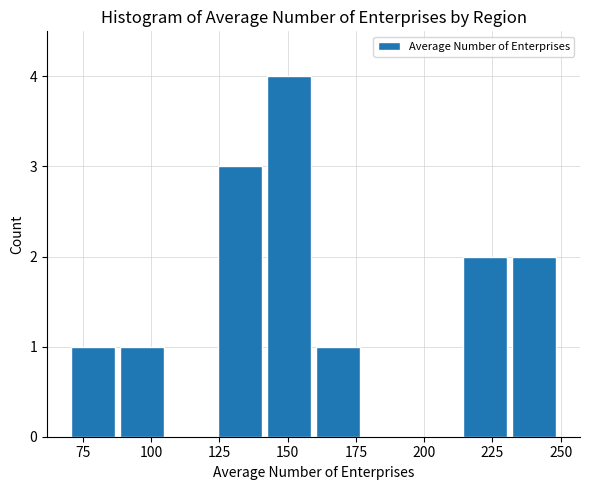

Around what value on the x-axis is the tallest bar? Give the approximate position of its centre, as read against the axis.

150